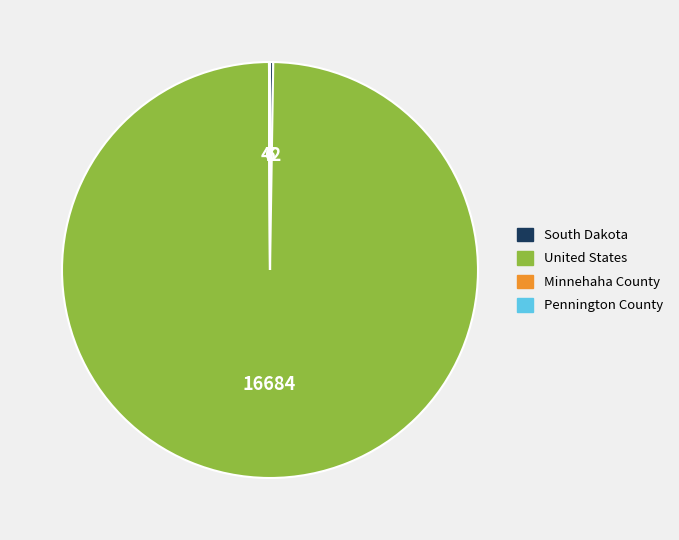

What is the majority slice?

United States